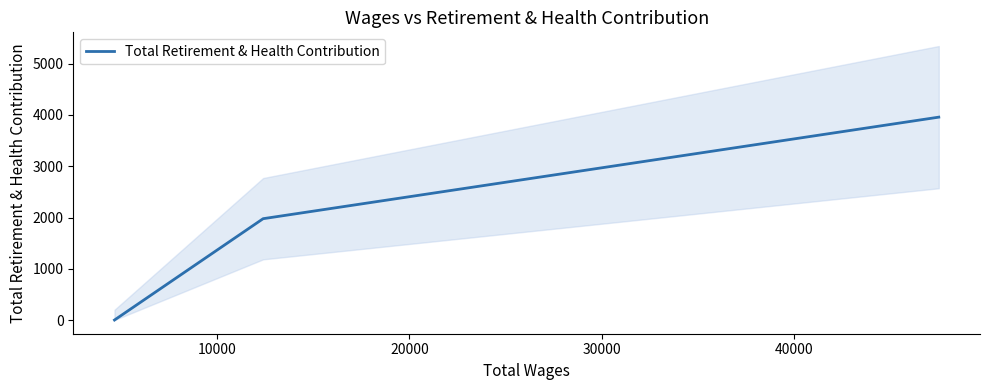

Count the number of categories in the chart.

3